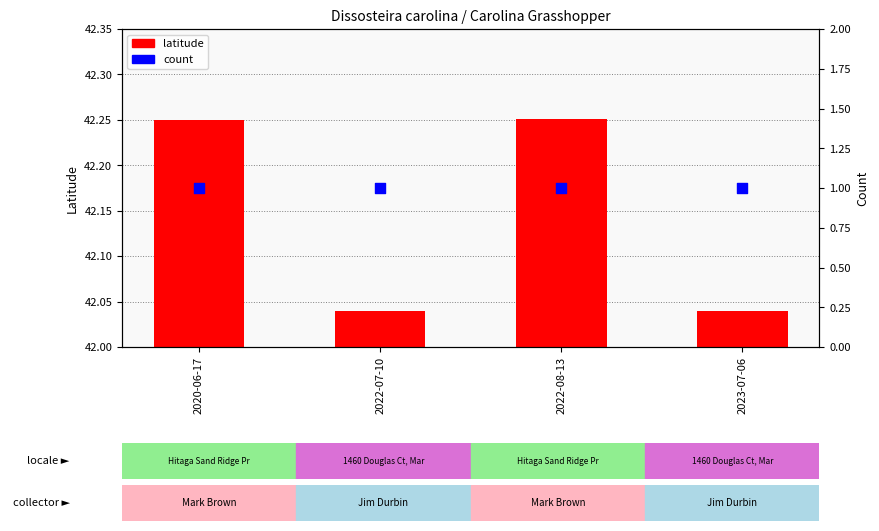

Which series contains the lowest Y value?

count